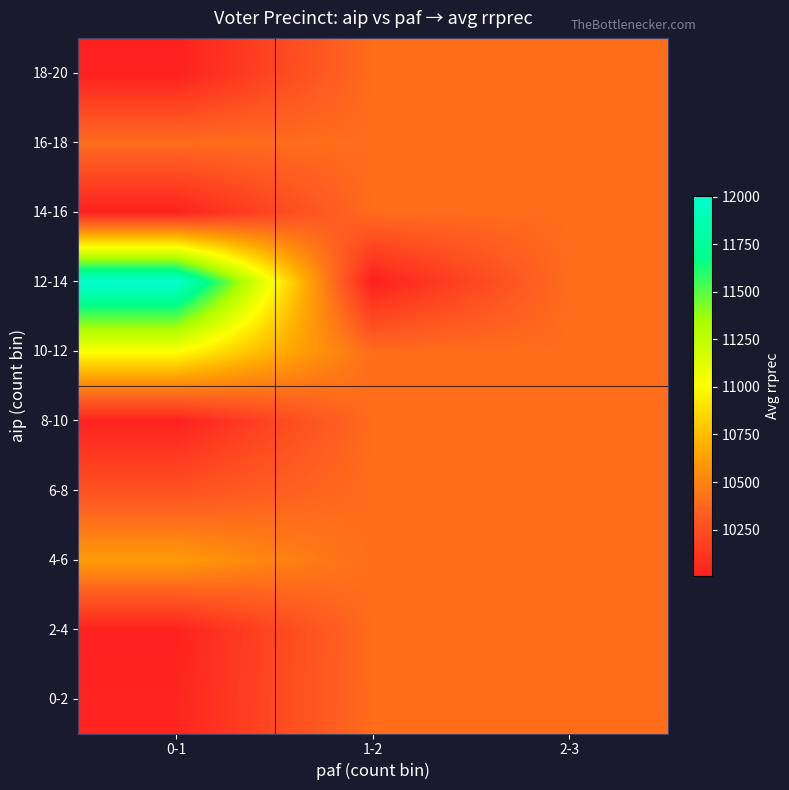

How many series are shown in this chart?

10